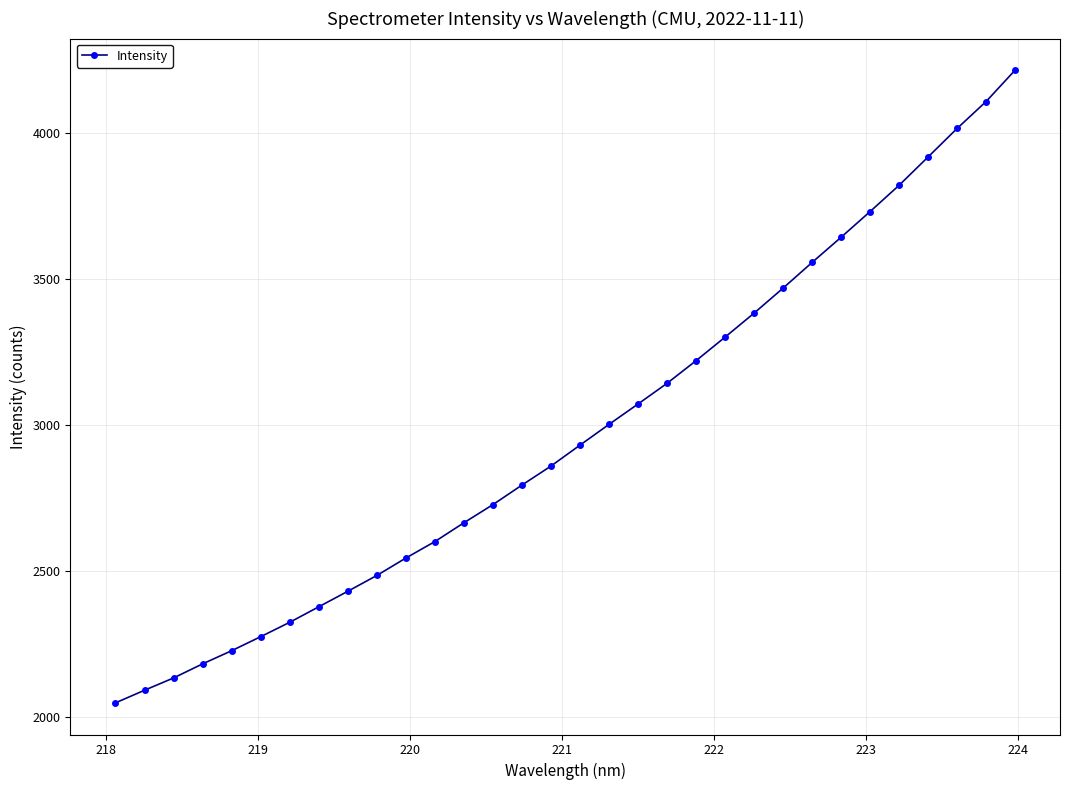

Count the number of data series in this chart.

1